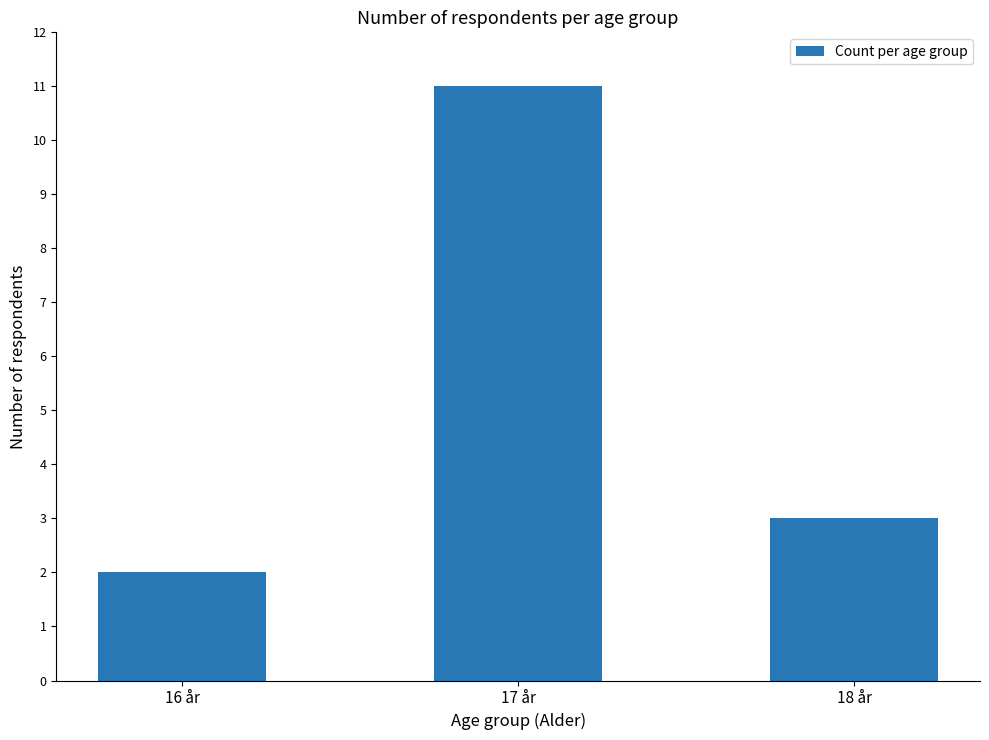

At which category does the chart reach its peak across all series?

17 år